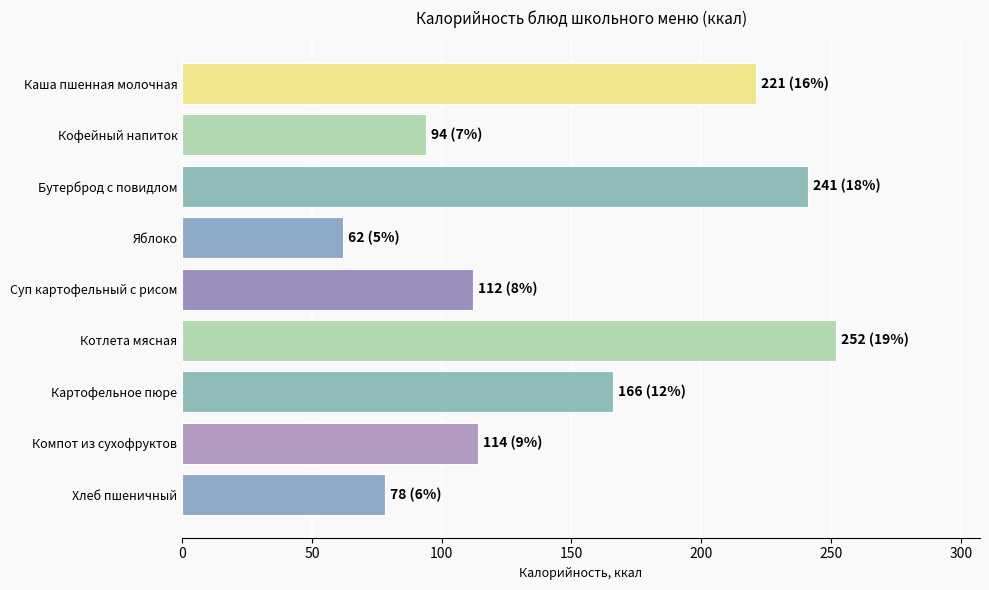

What value does the data have at Суп картофельный с рисом, to the nearest 5?

110